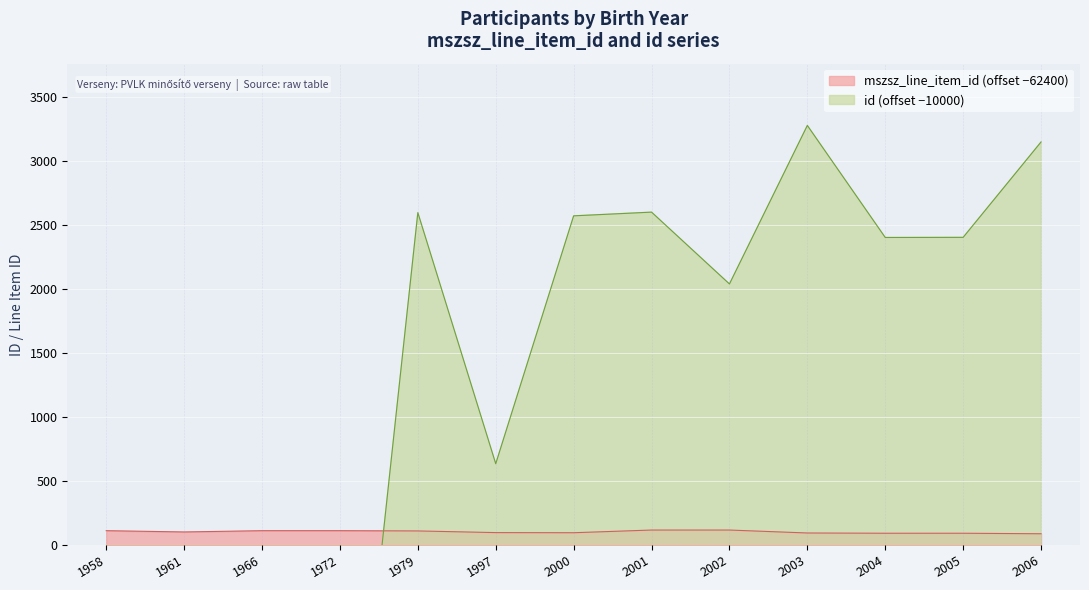

The value of mszsz_line_item_id at 2006 is 88. True or false?

True